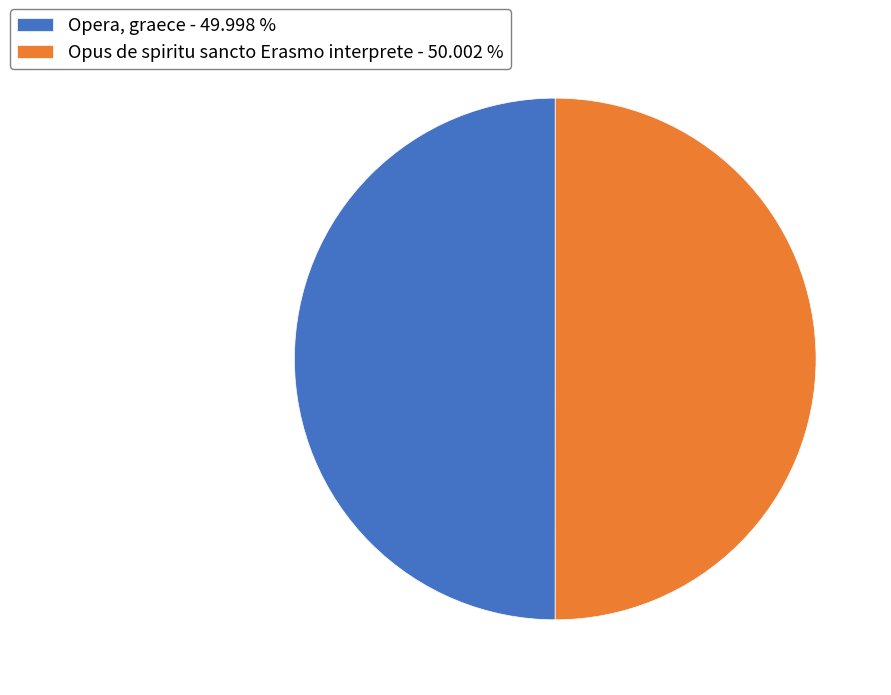

Do Opus de spiritu sancto Erasmo interprete - 50.002 % and Opera, graece - 49.998 % together represent more than half of the pie?

Yes